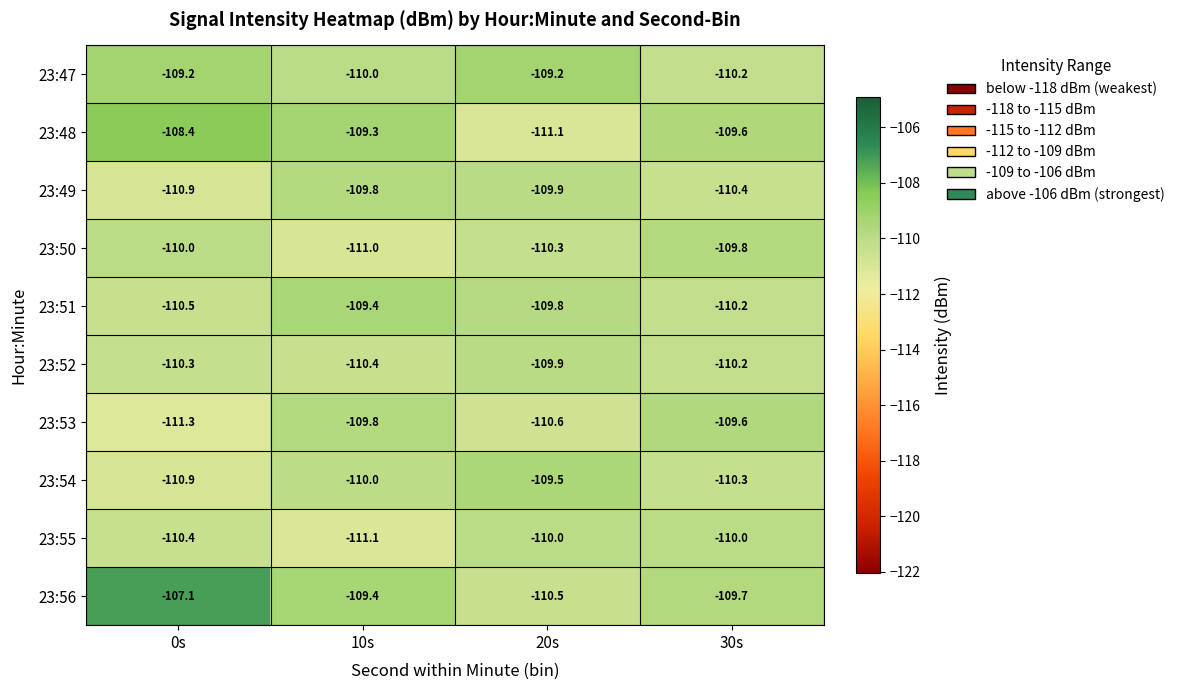

What is the sum of all 23:53 values?

-441.3